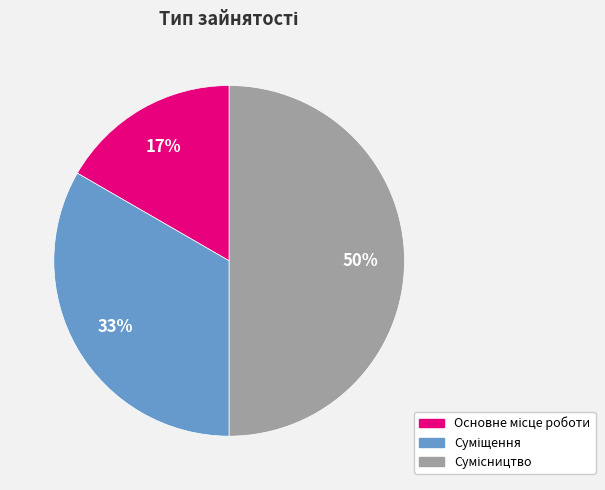

To the nearest percent, what is the average slice percentage?

33%